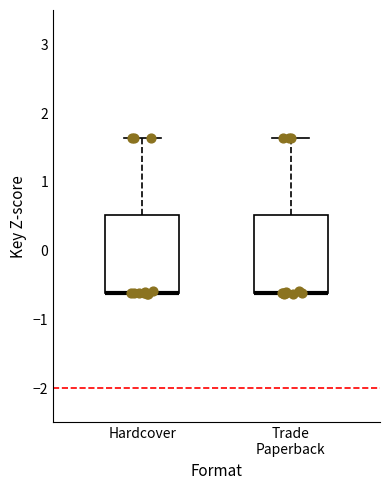

Reading left to right, transcribe this box plot: for each box, give where its median line is, the range the box spans, and where its two whiskers end, as read against the y-axis. The values are not printed on the chart, so give them approximately, as read against the axis.

Hardcover: median -0.6 (drawn on the box's lower edge), box -0.6 to 0.5, whiskers -0.6 to 1.6
Trade Paperback: median -0.6 (drawn on the box's lower edge), box -0.6 to 0.5, whiskers -0.6 to 1.6